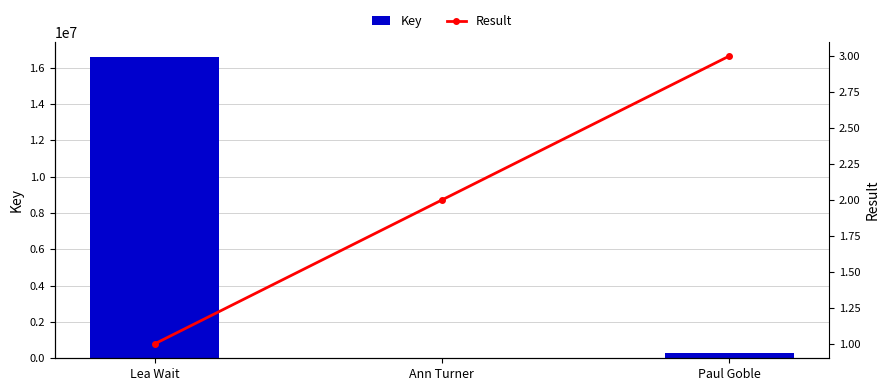

The Key series shows 314907 at Paul Goble. True or false?

True